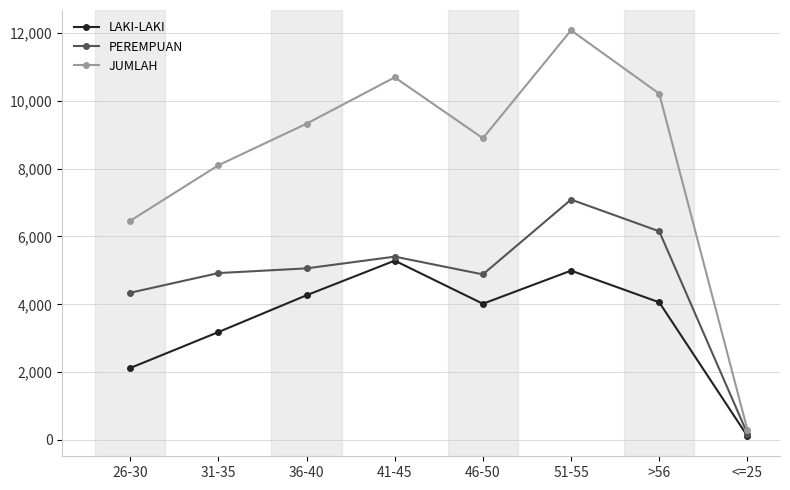

How many values in the JUMLAH series are below 9327?

4